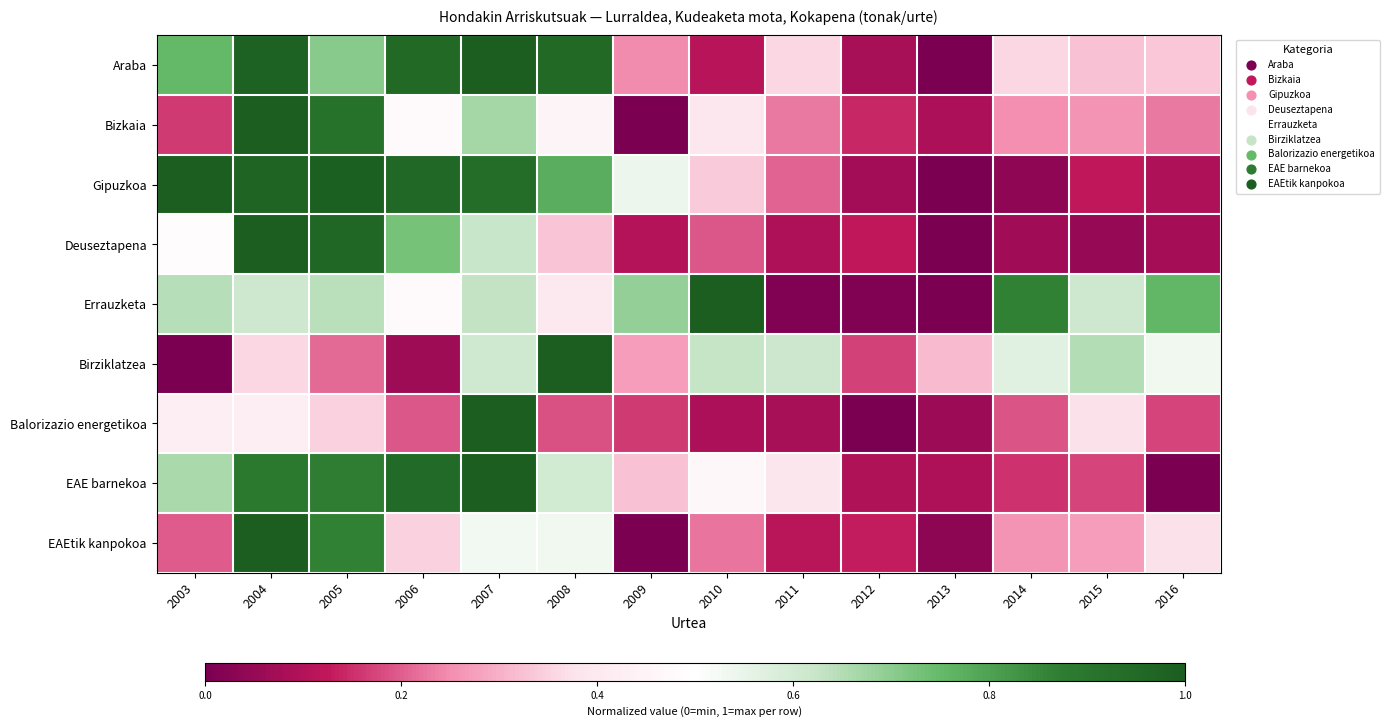

Reading left to right, transcribe all the data shown in this chart.

Araba: 2003=0.8	2004=1.0	2005=0.7	2006=1.0	2007=1.0	2008=1.0	2009=0.2	2010=0.1	2011=0.4	2012=0.1	2013=0.0	2014=0.4	2015=0.3	2016=0.3
Bizkaia: 2003=0.2	2004=1.0	2005=0.9	2006=0.5	2007=0.7	2008=0.4	2009=0.0	2010=0.4	2011=0.2	2012=0.1	2013=0.1	2014=0.3	2015=0.3	2016=0.2
Gipuzkoa: 2003=1.0	2004=1.0	2005=1.0	2006=1.0	2007=0.9	2008=0.8	2009=0.5	2010=0.3	2011=0.2	2012=0.1	2013=0.0	2014=0.0	2015=0.1	2016=0.1
Deuseztapena: 2003=0.5	2004=1.0	2005=1.0	2006=0.7	2007=0.6	2008=0.3	2009=0.1	2010=0.2	2011=0.1	2012=0.1	2013=0.0	2014=0.1	2015=0.1	2016=0.1
Errauzketa: 2003=0.6	2004=0.6	2005=0.6	2006=0.5	2007=0.6	2008=0.4	2009=0.7	2010=1.0	2011=0.0	2012=0.0	2013=0.0	2014=0.9	2015=0.6	2016=0.8
Birziklatzea: 2003=0.0	2004=0.4	2005=0.2	2006=0.1	2007=0.6	2008=1.0	2009=0.3	2010=0.6	2011=0.6	2012=0.2	2013=0.3	2014=0.6	2015=0.7	2016=0.5
Balorizazio energetikoa: 2003=0.4	2004=0.4	2005=0.3	2006=0.2	2007=1.0	2008=0.2	2009=0.2	2010=0.1	2011=0.1	2012=0.0	2013=0.1	2014=0.2	2015=0.4	2016=0.2
EAE barnekoa: 2003=0.7	2004=0.9	2005=0.9	2006=0.9	2007=1.0	2008=0.6	2009=0.3	2010=0.5	2011=0.4	2012=0.1	2013=0.1	2014=0.2	2015=0.2	2016=0.0
EAEtik kanpokoa: 2003=0.2	2004=1.0	2005=0.9	2006=0.3	2007=0.5	2008=0.5	2009=0.0	2010=0.2	2011=0.1	2012=0.1	2013=0.0	2014=0.3	2015=0.3	2016=0.4